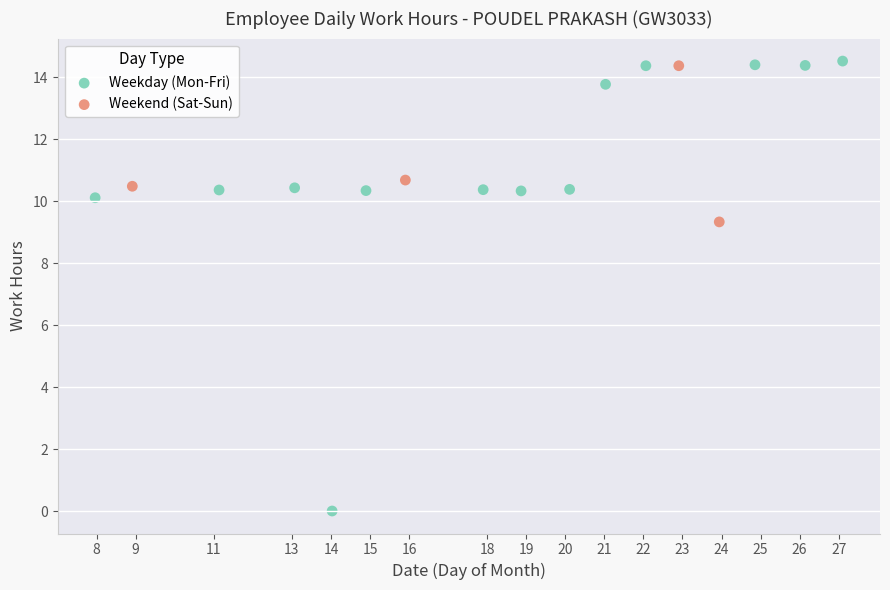

Which series contains the highest Y value?

Weekday (Mon-Fri)